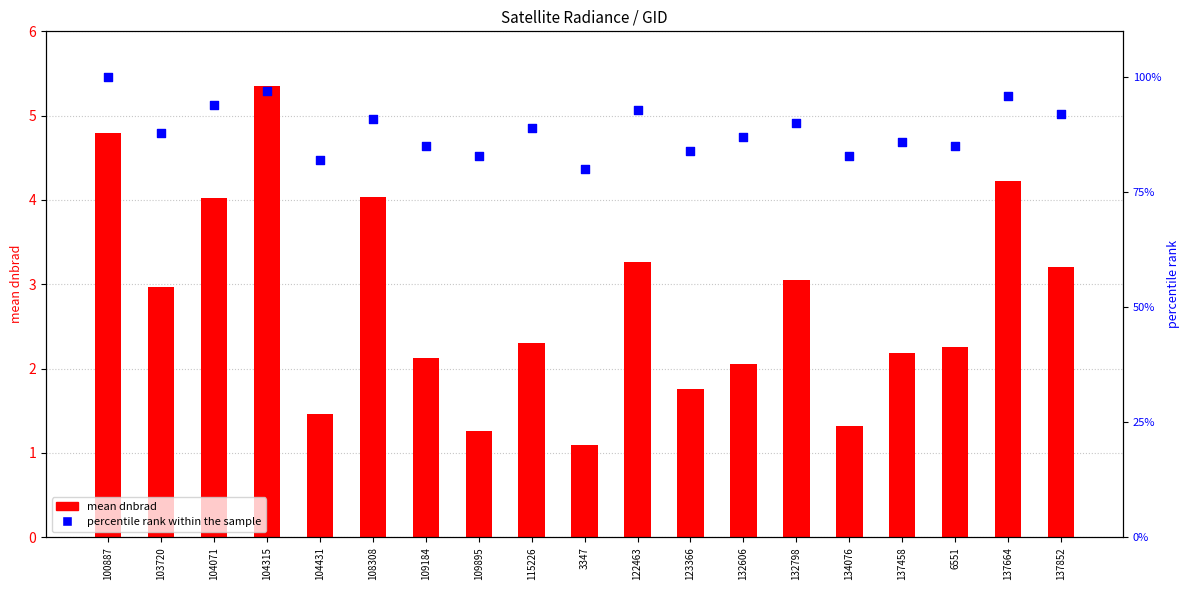

What are all the series names shown in the legend?

mean dnbrad, percentile rank within the sample